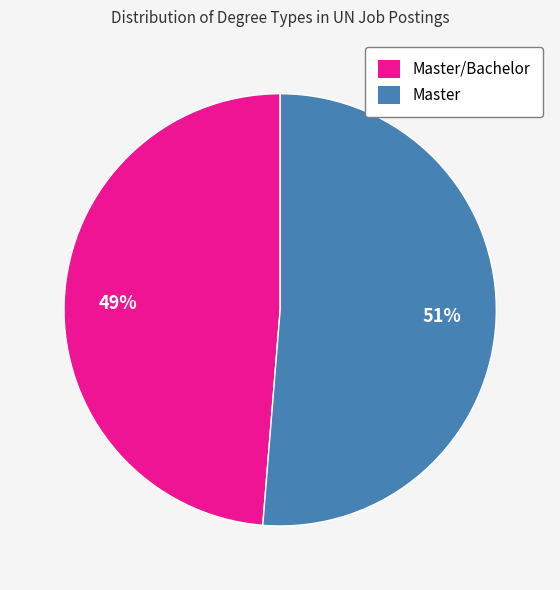

Is there any slice that represents more than half of the pie?

Yes